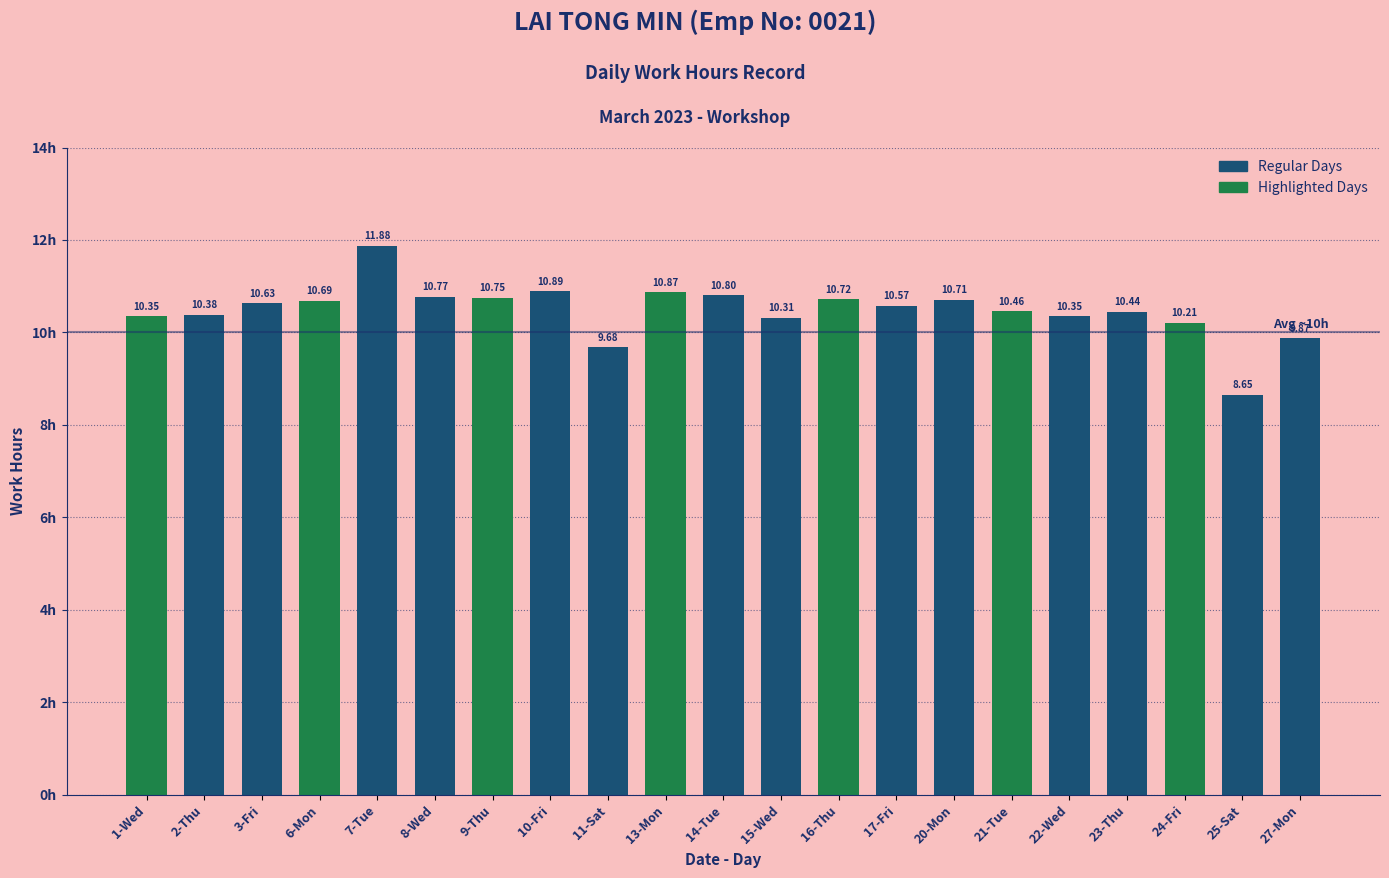

What is the greatest value displayed?

11.9